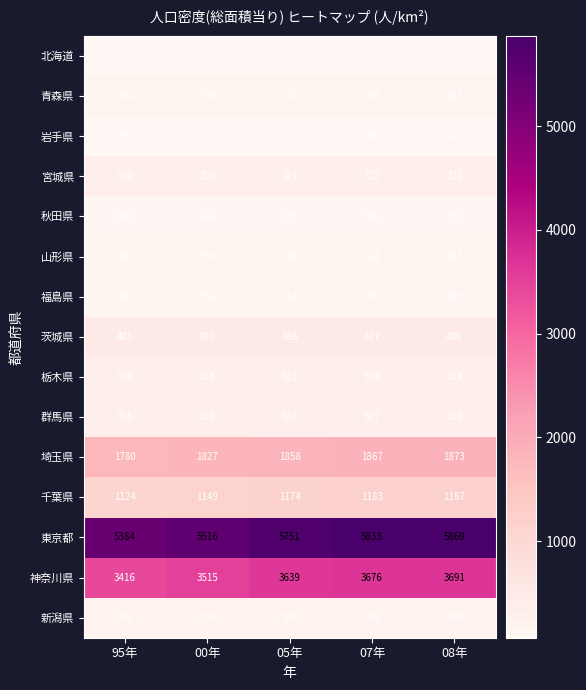

The 東京都 series shows 5833 at 07年. True or false?

True